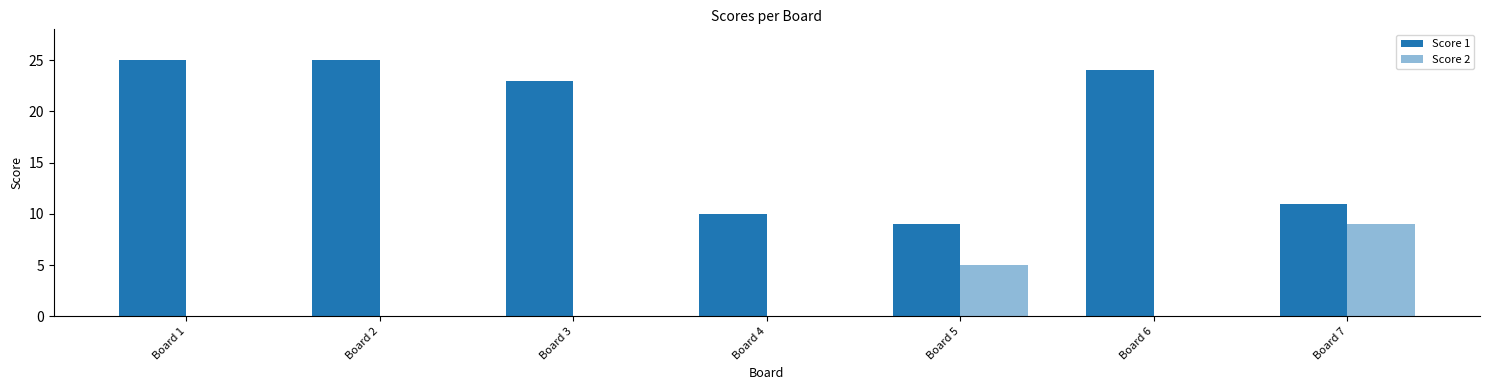

How many groups of bars are there?

7